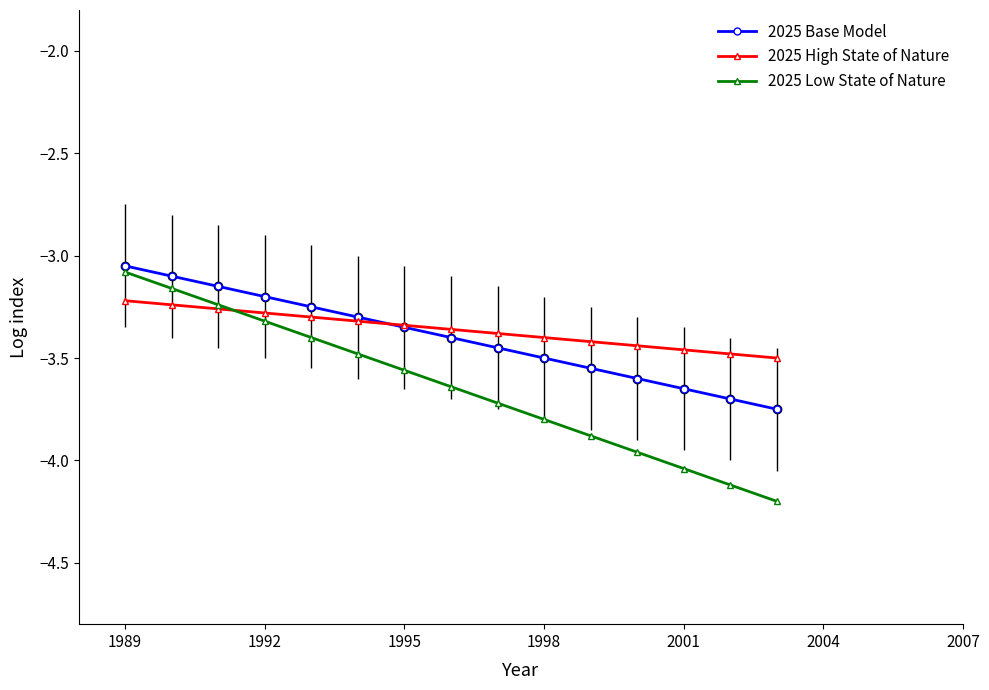

Is this an area chart (filled region under the line)?

No